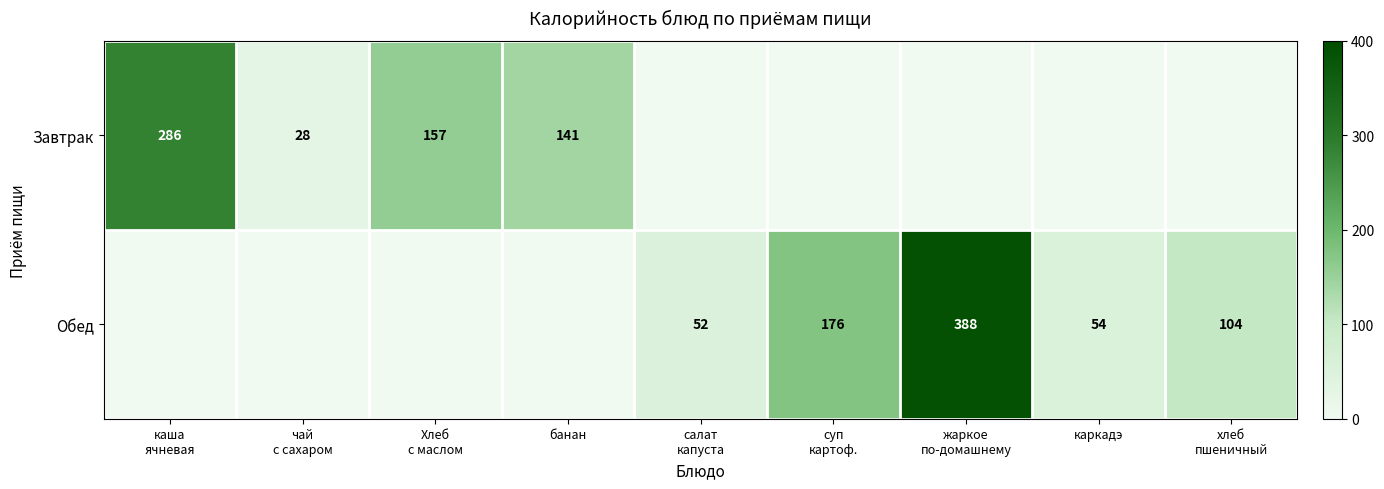

Rank the series by their maximum value, from lowest to highest.

Завтрак, Обед